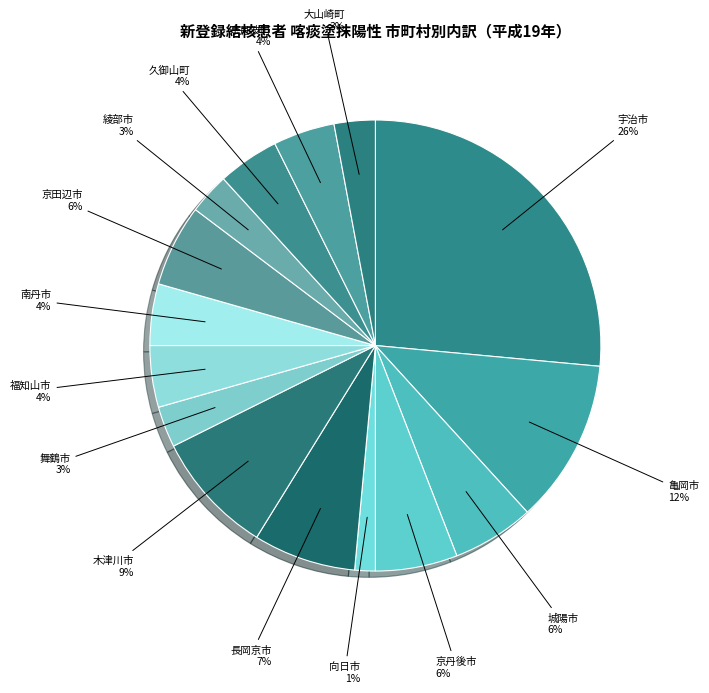

What is the ratio of the value at 南丹市 to the value at 長岡京市?

0.6